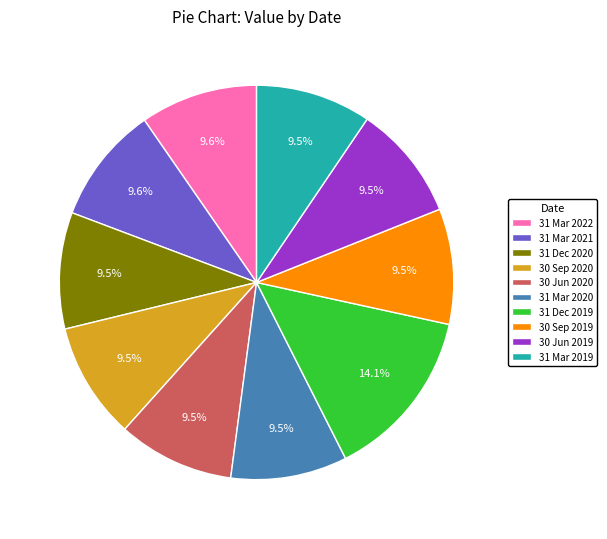

Which slice is the largest?

31 Dec 2019